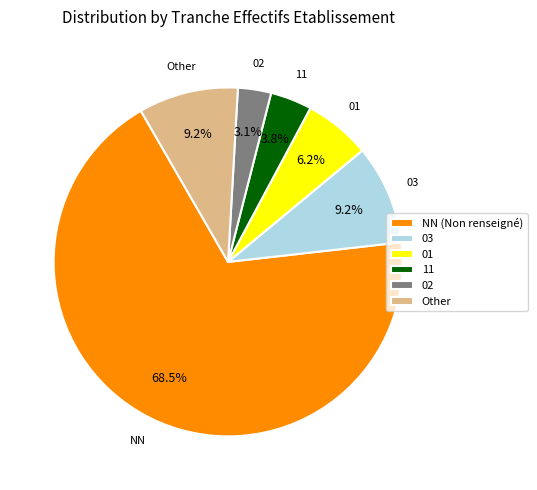

What percentage is the 11 slice, to the nearest percent?

4%